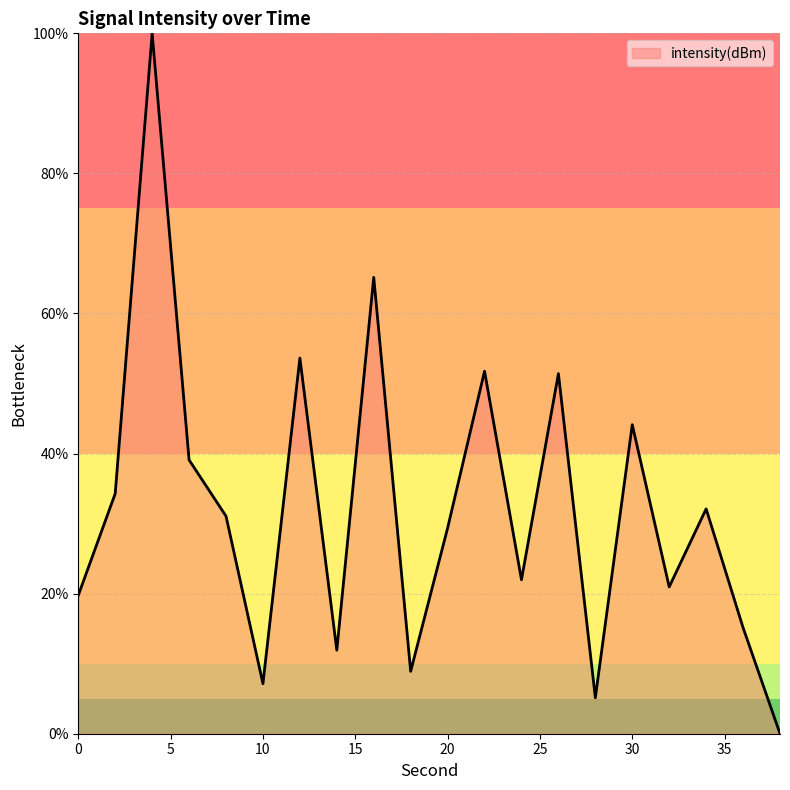

What is the greatest value displayed?

100.0